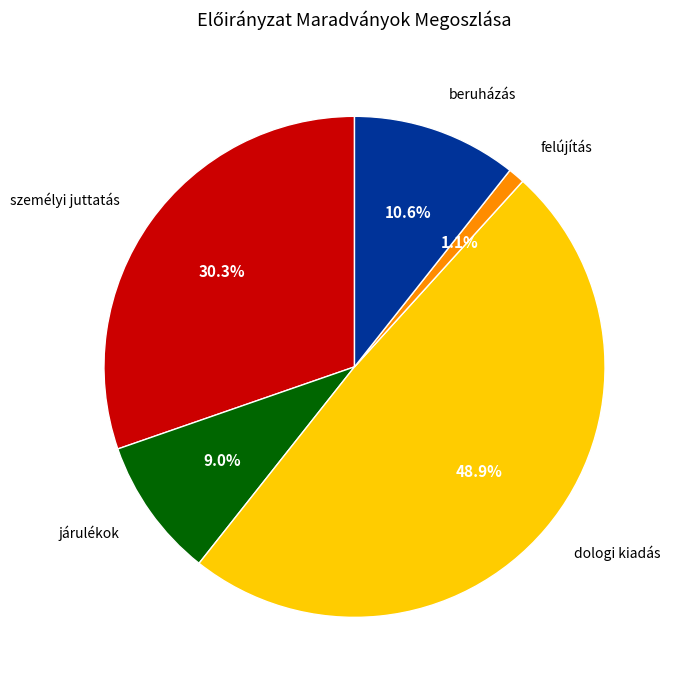

To the nearest percent, what is the difference between the felújítás and személyi juttatás slice percentages?

29%